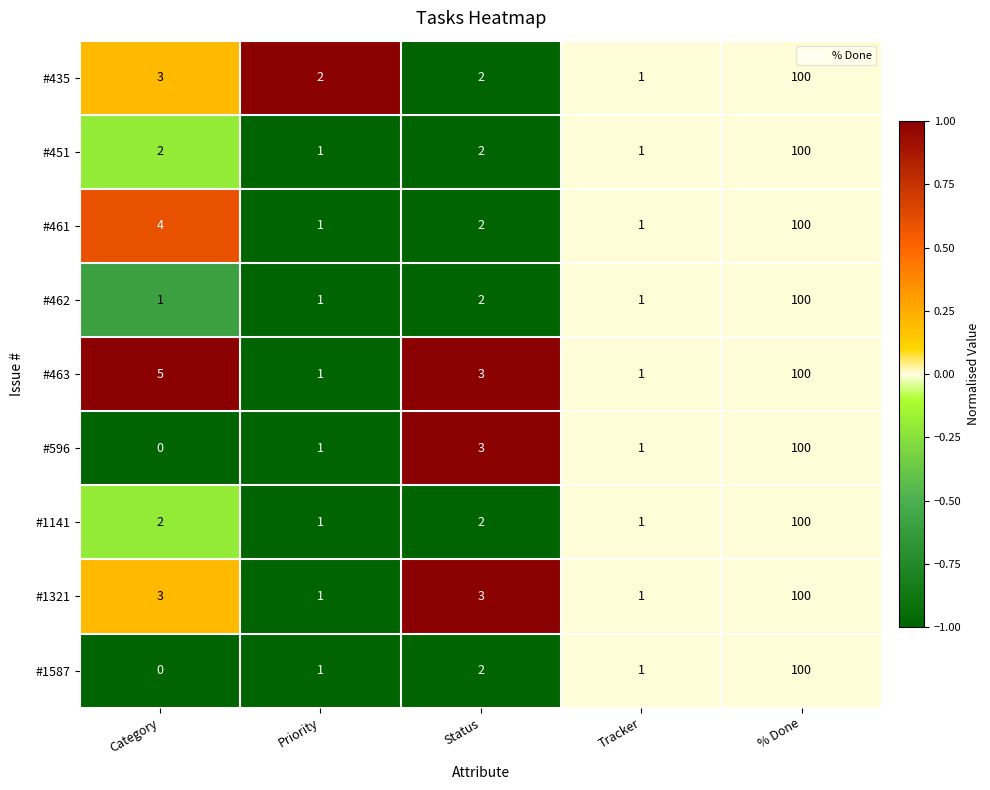

Which category has the highest value across all series?

% Done